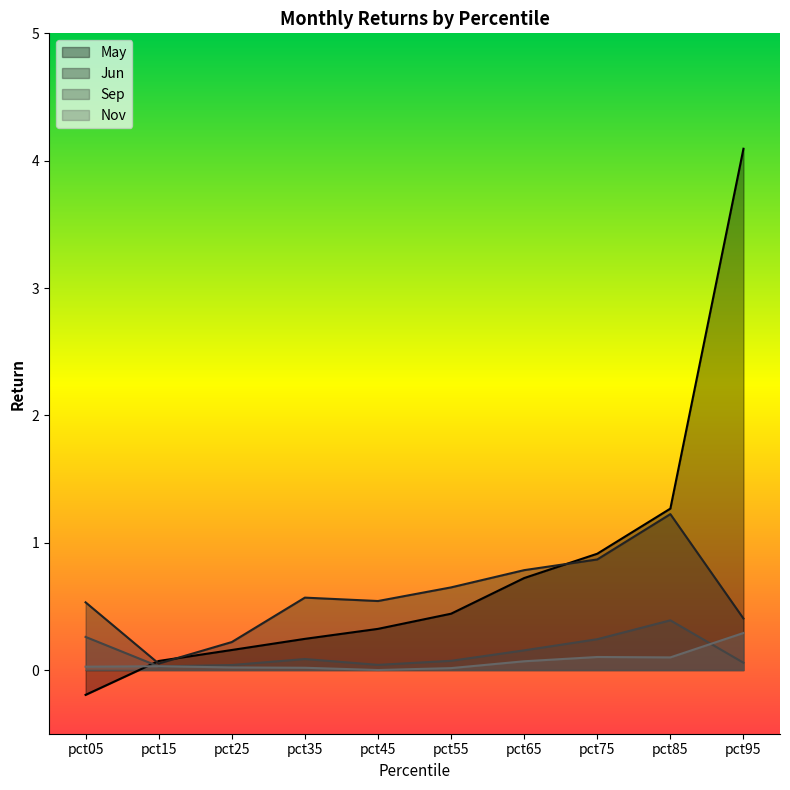

At which category is the sum across all series the highest?

pct95